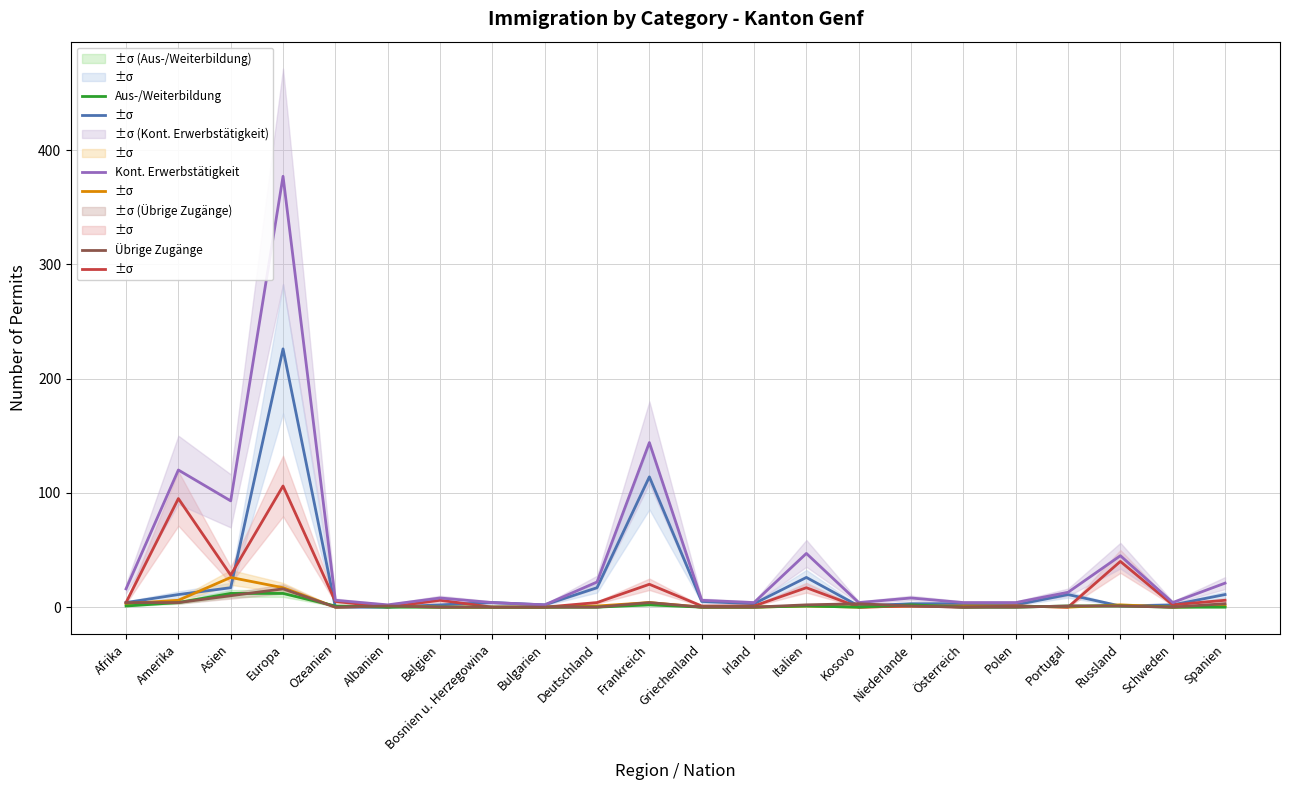

How many categories are shown in the chart?

22